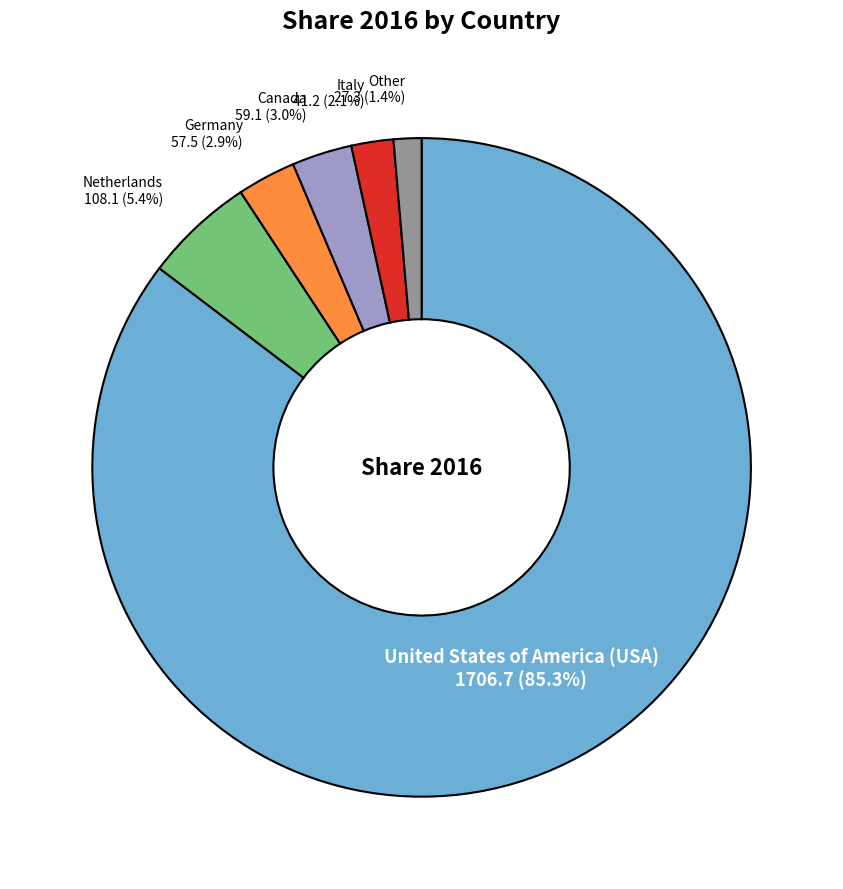

To the nearest percent, what is the combined percentage of Other and Canada?

4%